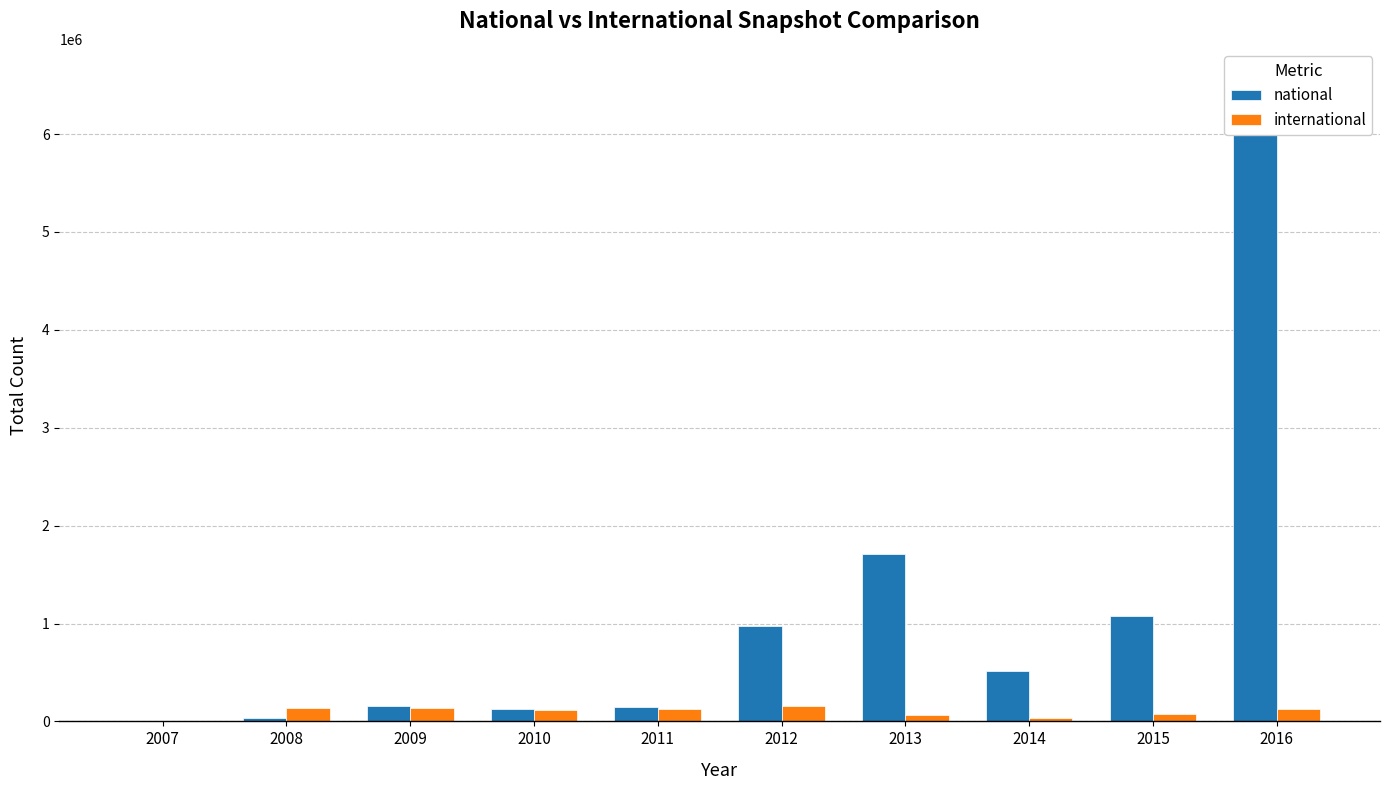

What is the spread (max minus min) of values at 2010?

4329